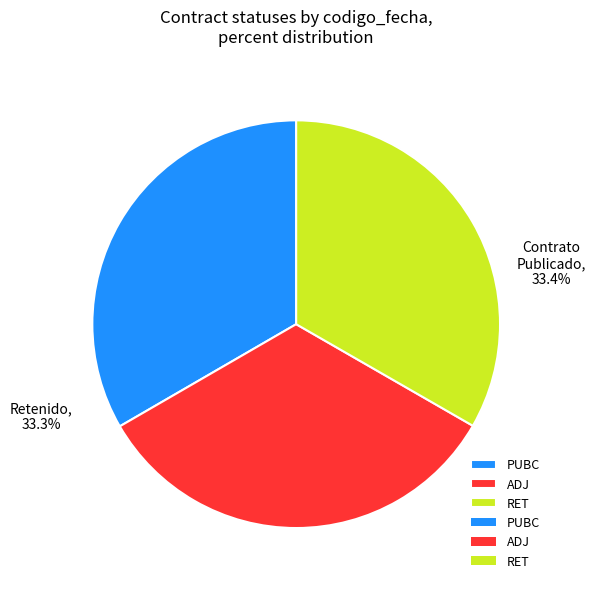

Is it true that RET is 33% of the pie?

True